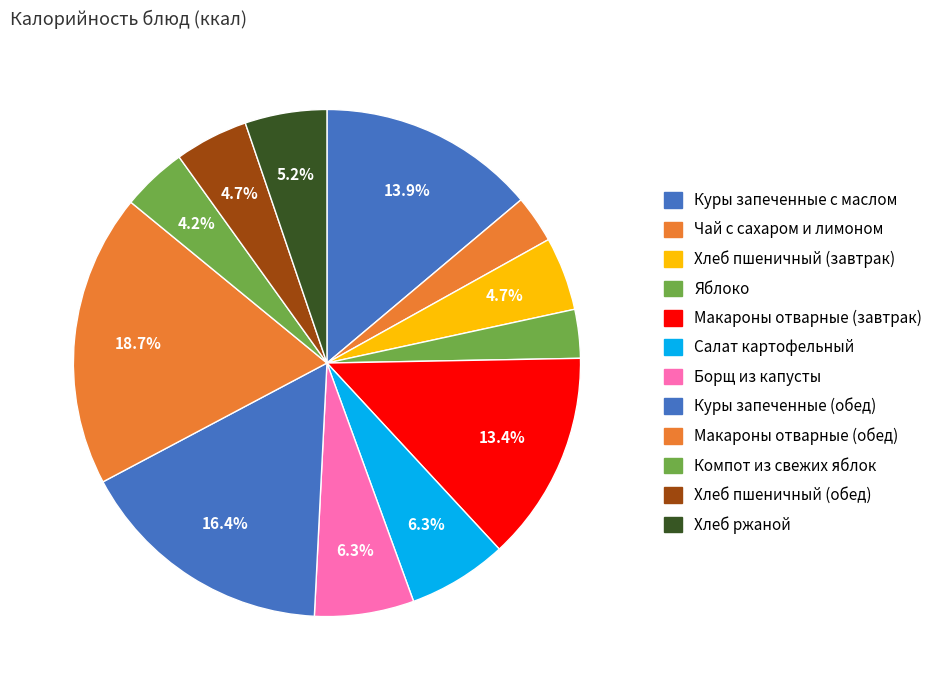

What is the largest slice in the pie chart?

Макароны отварные (обед)